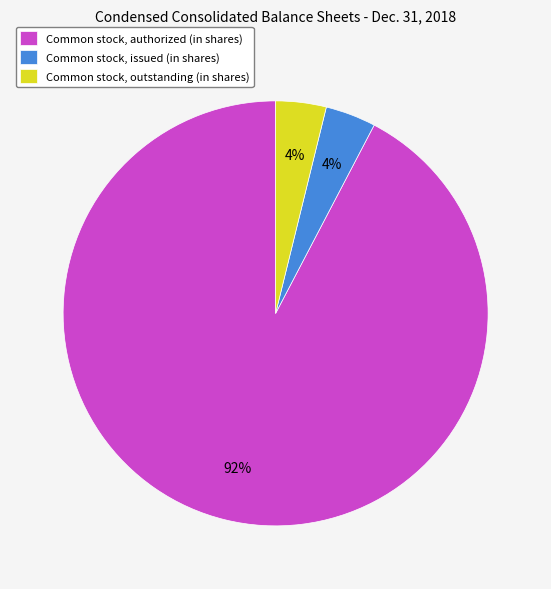

The Common stock, authorized (in shares) slice represents 92% of the pie. True or false?

True